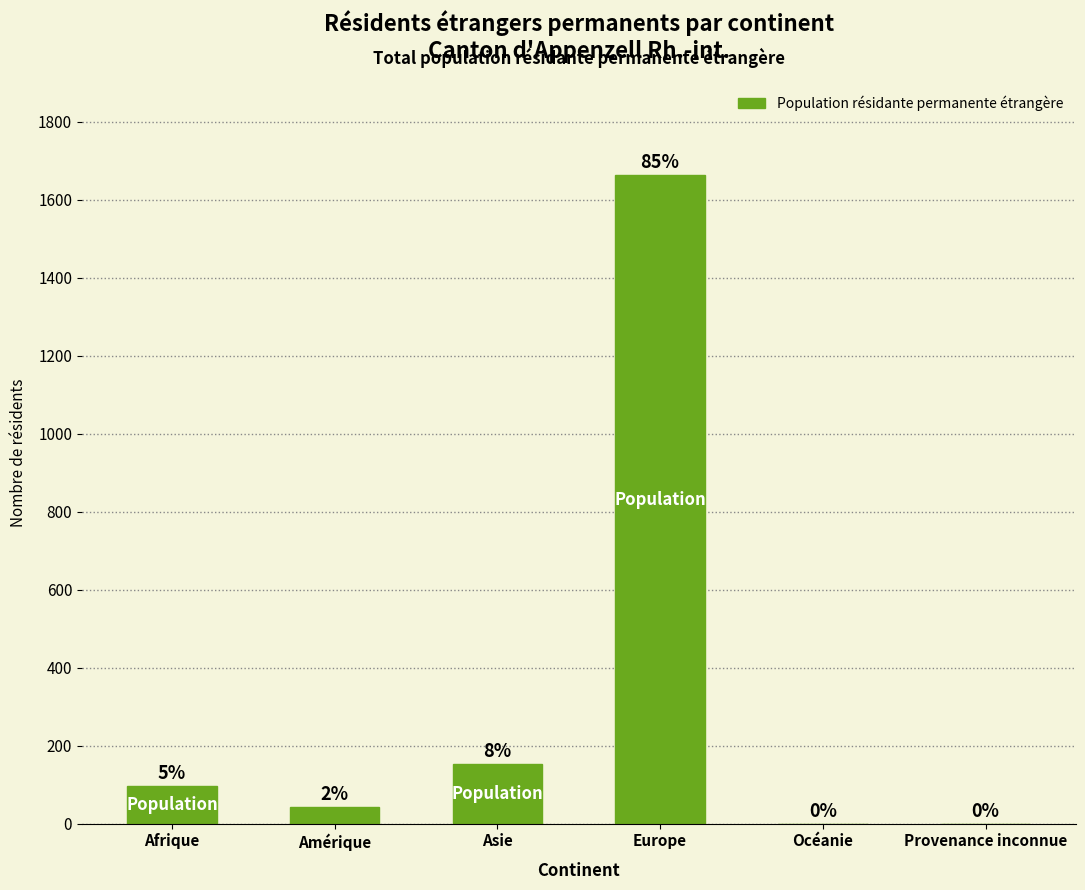

What value does the data have at Asie?

153